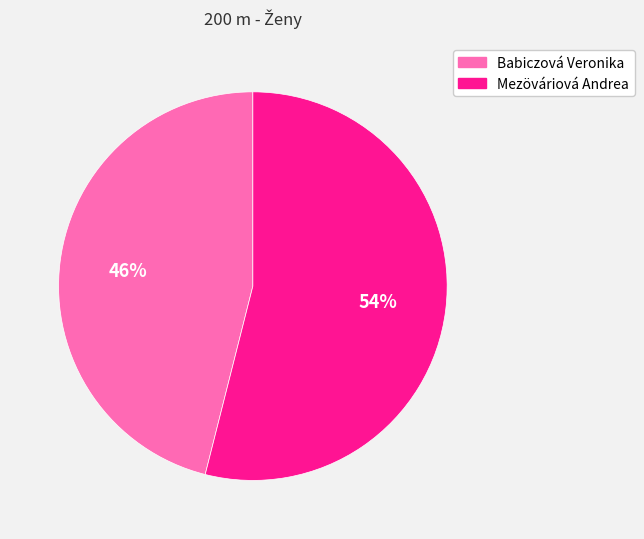

Does Babiczová Veronika account for over 50% of the chart?

No